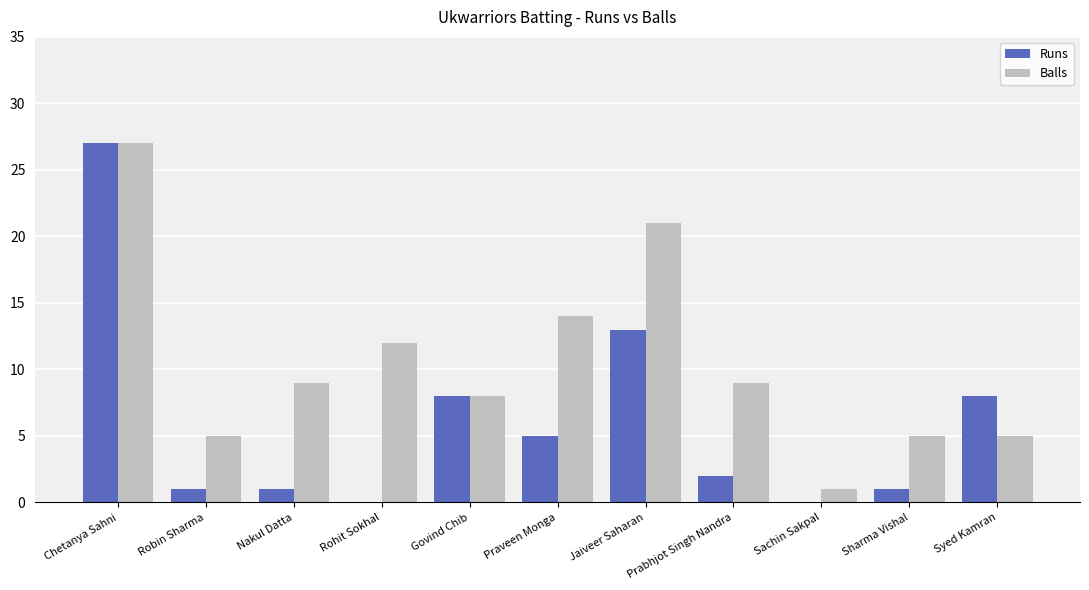

Is the value of Runs at Jaiveer Saharan greater than the value of Balls at Rohit Sokhal?

Yes